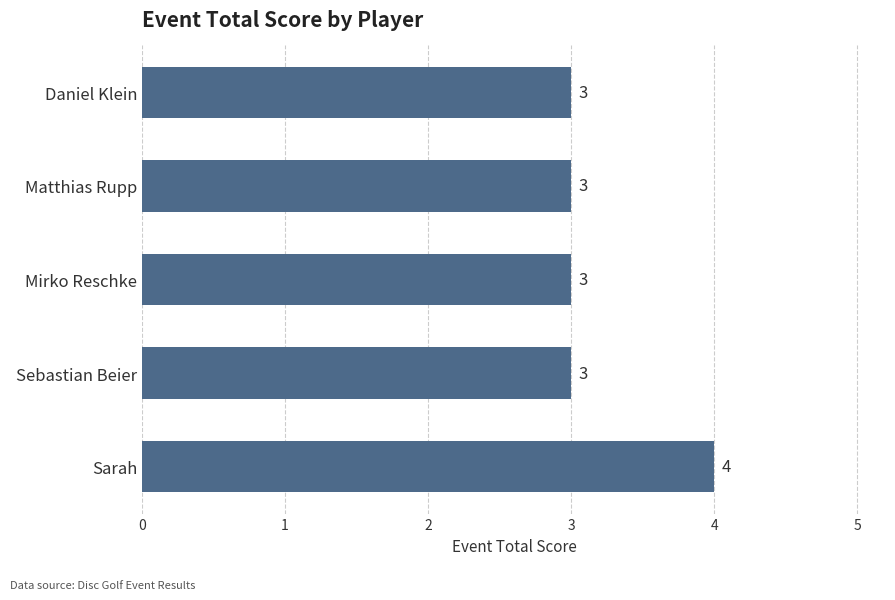

Approximately how many times larger is the value at Sarah compared to Sebastian Beier?

1.3